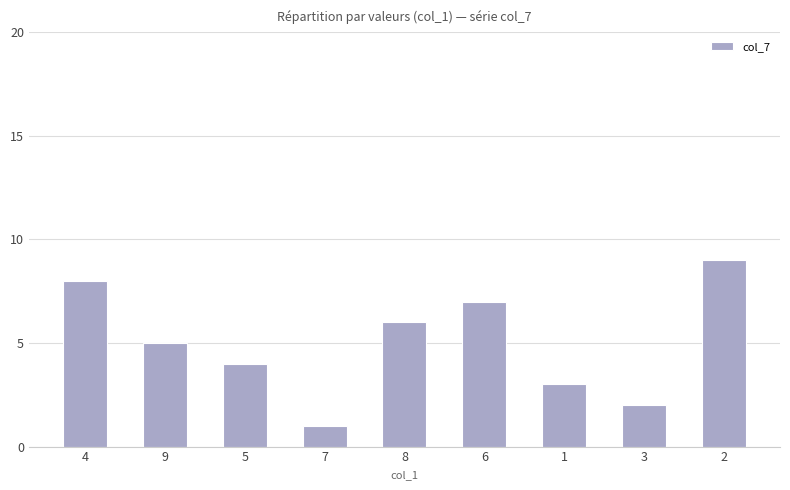

Reading left to right, list all the values displayed in this chart.

4=8	9=5	5=4	7=1	8=6	6=7	1=3	3=2	2=9